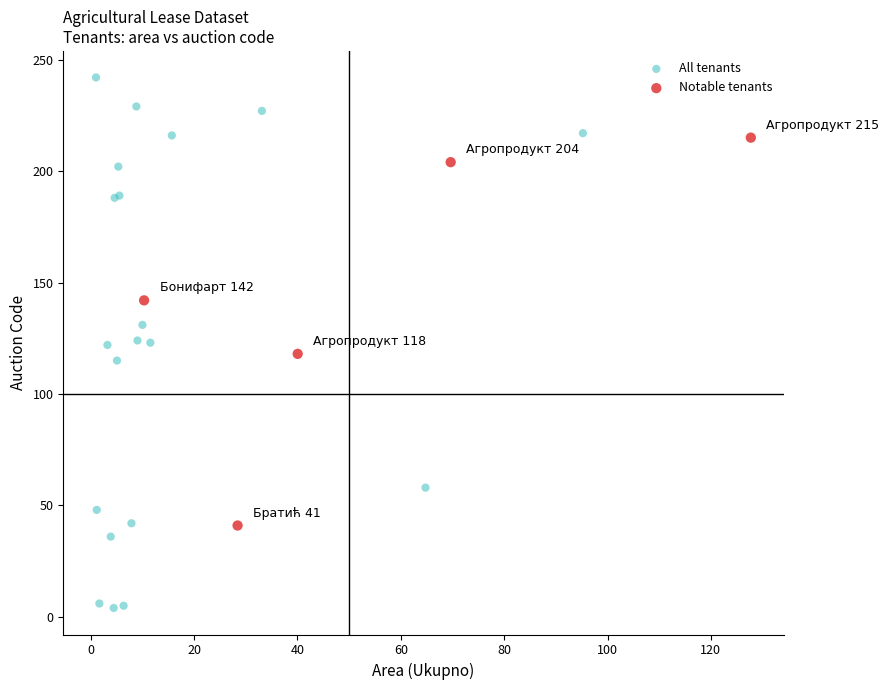

Which series reaches the minimum Y coordinate?

All tenants